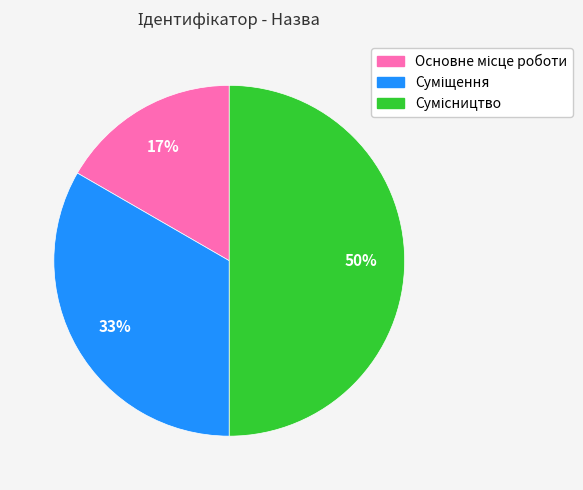

To the nearest percent, what is the difference between the largest and smallest slice percentages?

33%